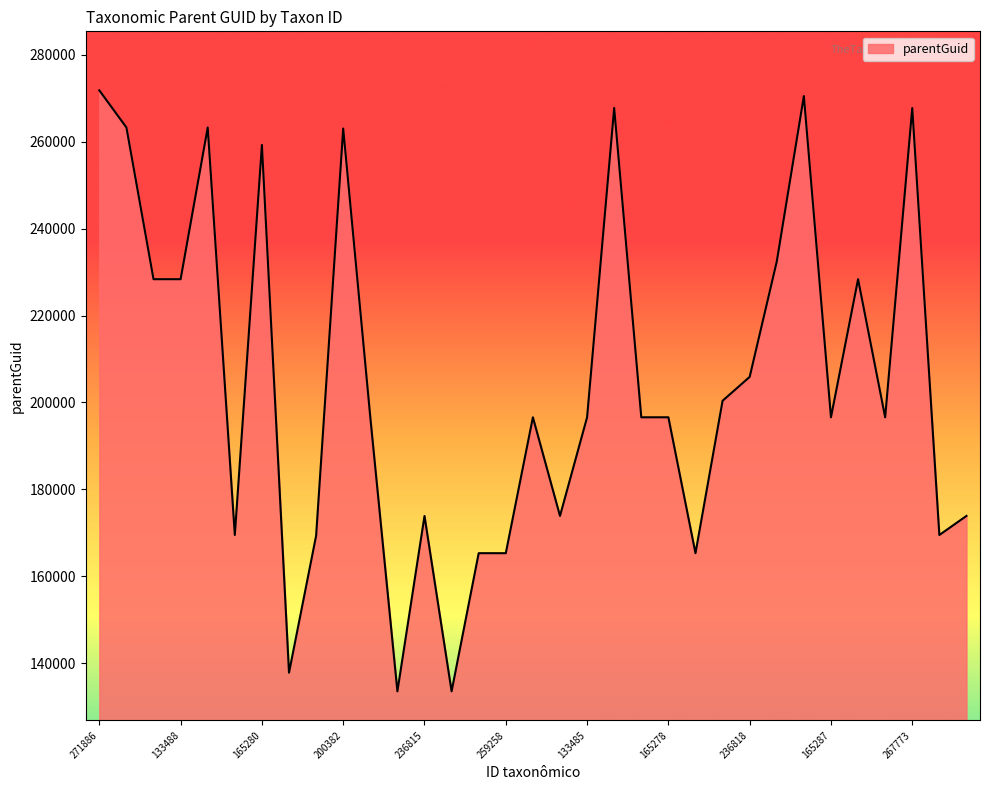

What is the minimum value shown in the chart?

133493